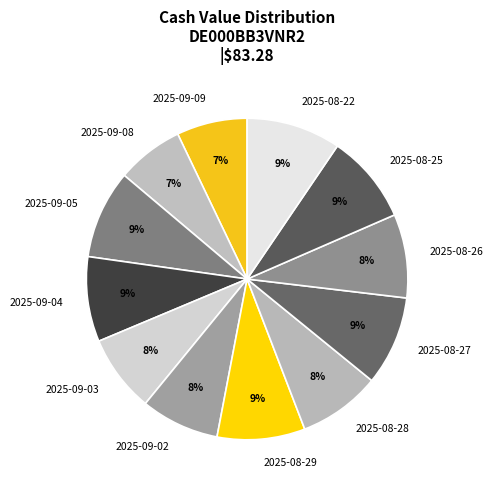

Is it true that 2025-09-05 is 9% of the pie?

True